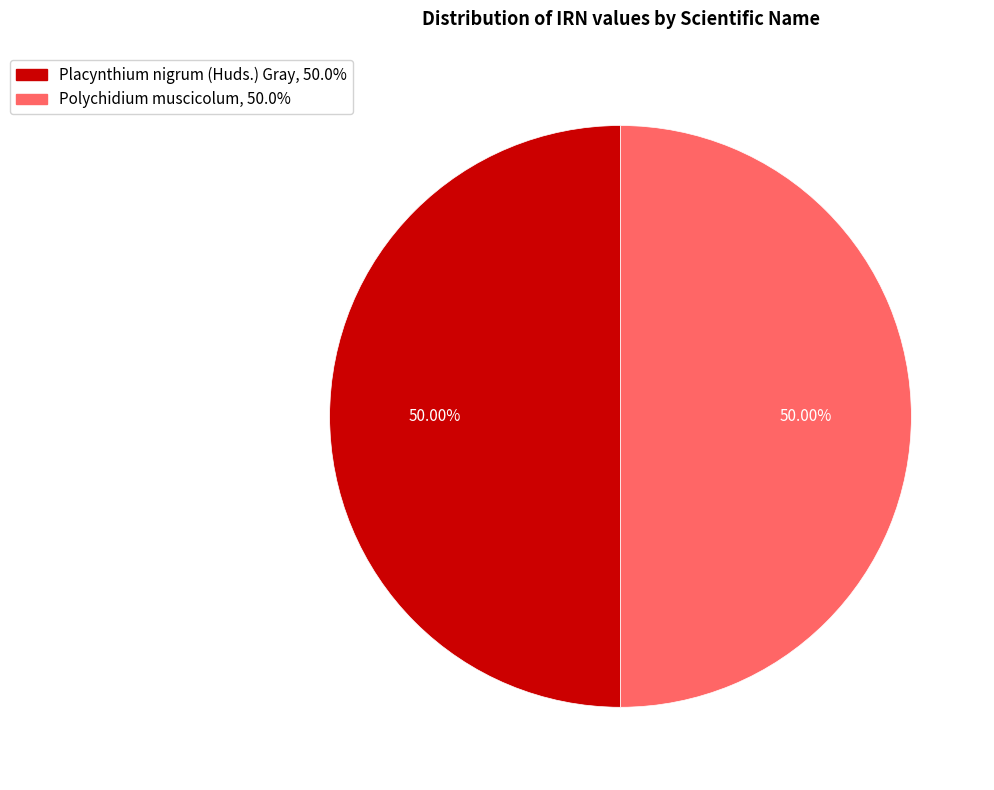

Count the number of slices in the pie.

2